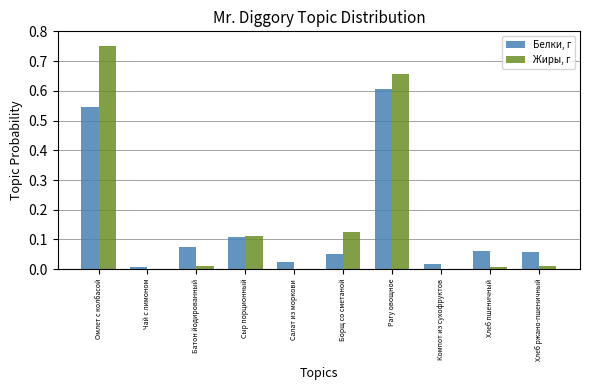

At which category does the chart reach its peak across all series?

Омлет с колбасой